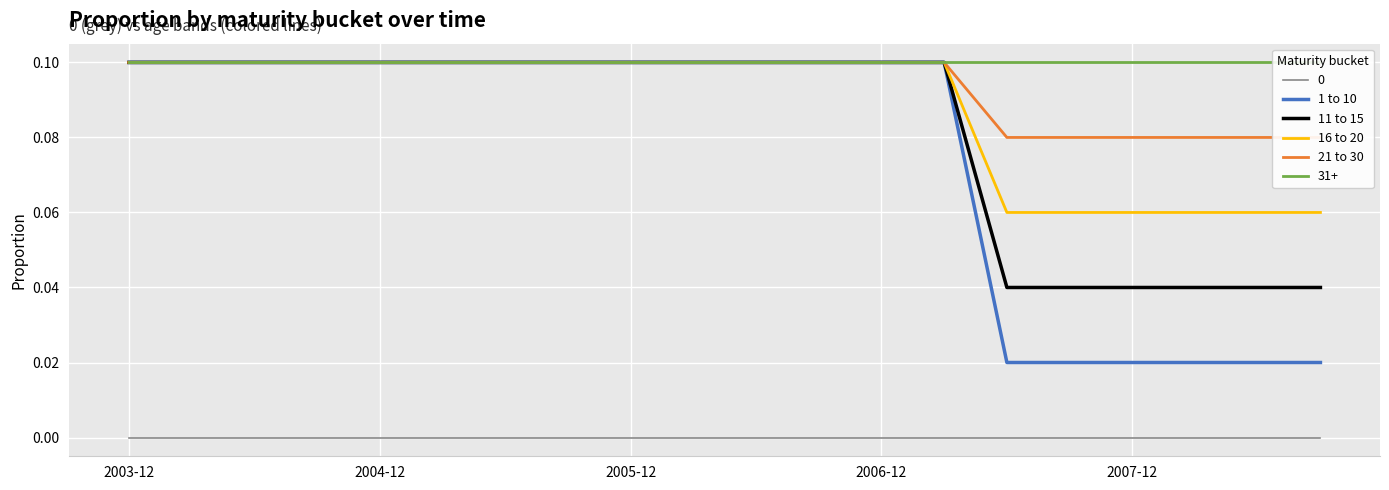

True or false: 1 to 10 has a value of 0.1 at 11.

True